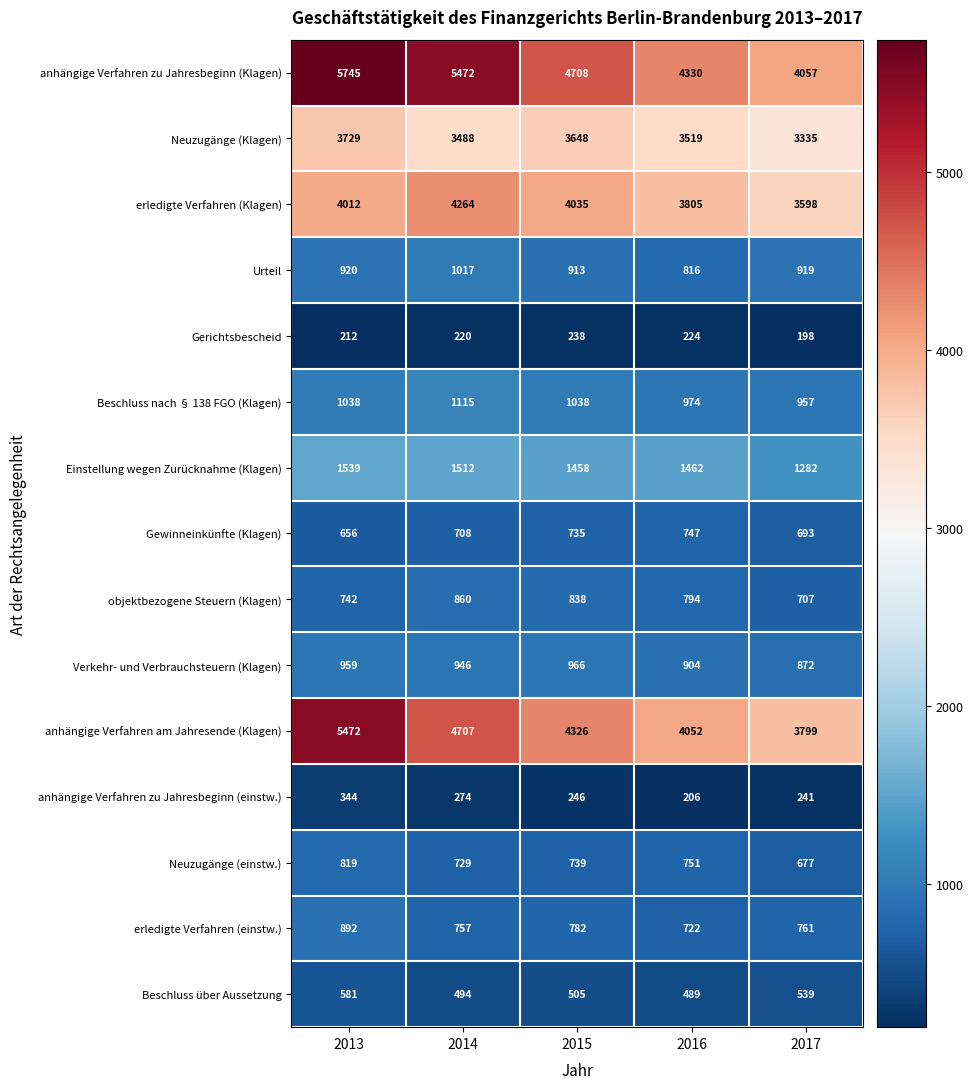

How many distinct data groups are displayed?

15